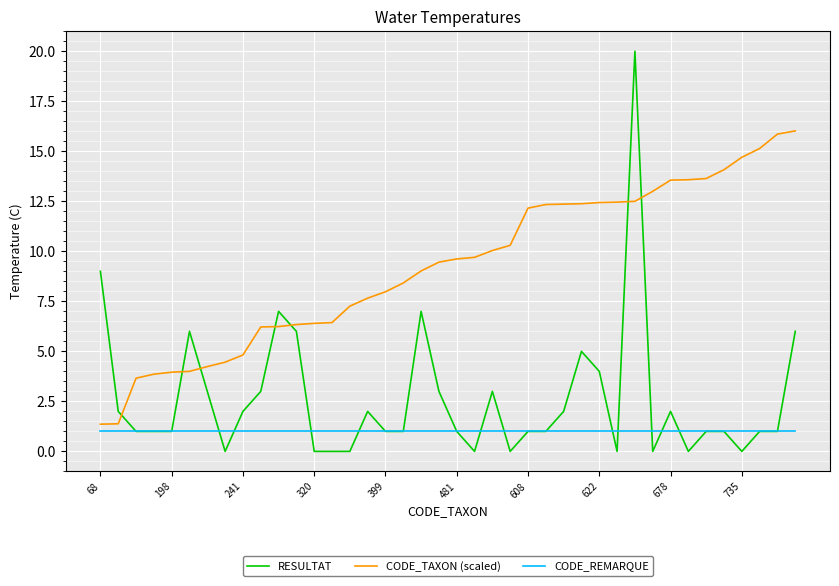

Which series has the largest total across all categories?

CODE_TAXON (scaled)